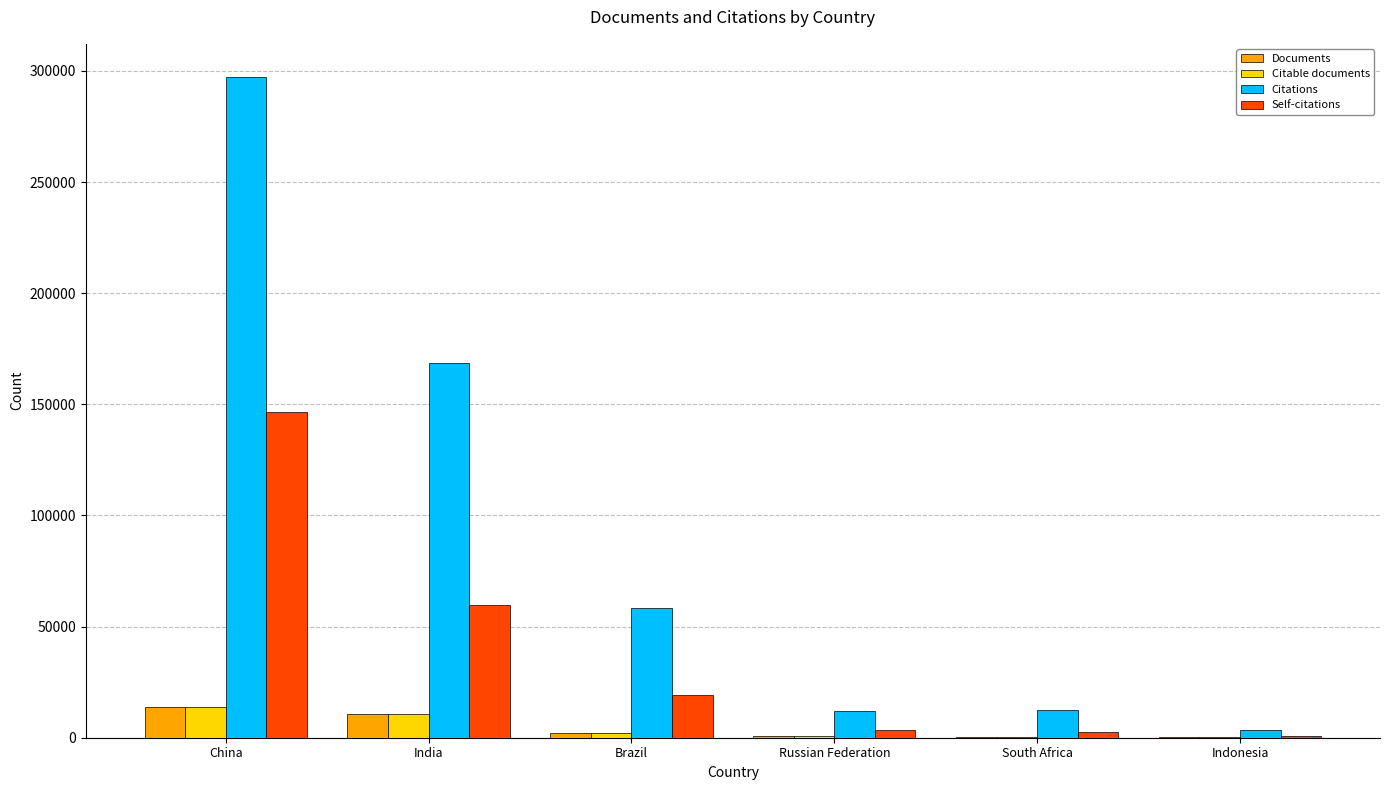

What is the sum of all Self-citations values?

232555